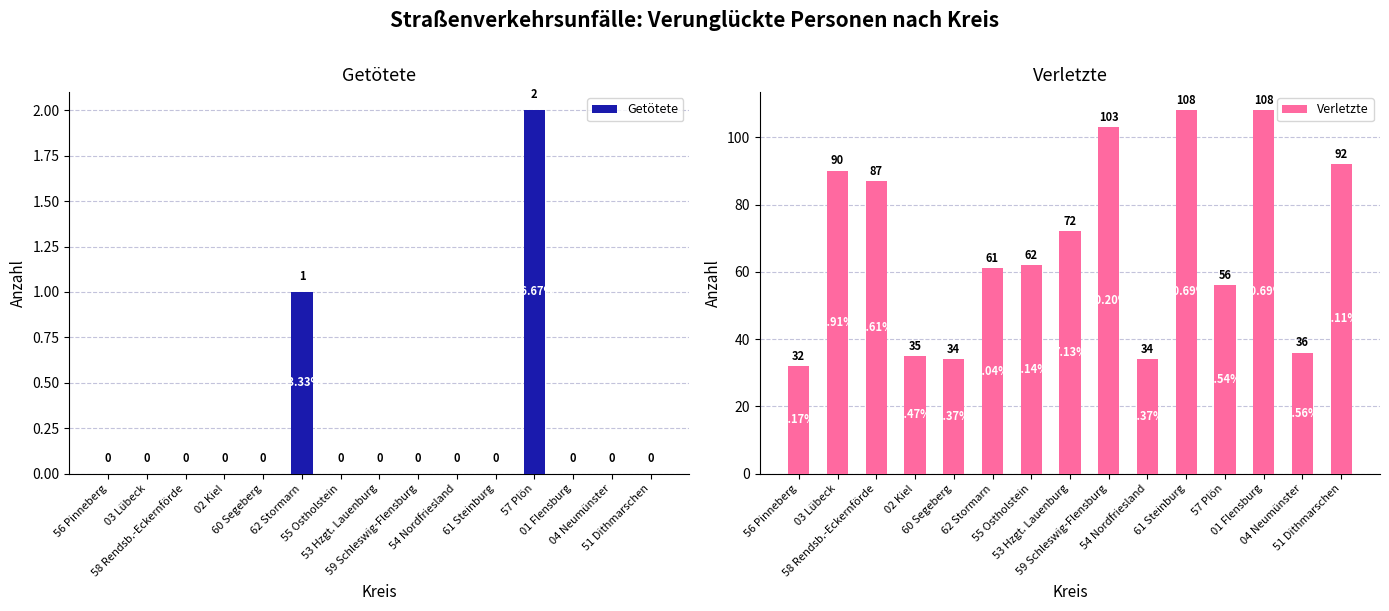

Reading left to right, extract all data points from this chart.

Getötete: 56 Pinneberg=0	03 Lübeck=0	58 Rendsb.-Eckernförde=0	02 Kiel=0	60 Segeberg=0	62 Stormarn=1	55 Ostholstein=0	53 Hzgt. Lauenburg=0	59 Schleswig-Flensburg=0	54 Nordfriesland=0	61 Steinburg=0	57 Plön=2	01 Flensburg=0	04 Neumünster=0	51 Dithmarschen=0
Verletzte: 56 Pinneberg=32	03 Lübeck=90	58 Rendsb.-Eckernförde=87	02 Kiel=35	60 Segeberg=34	62 Stormarn=61	55 Ostholstein=62	53 Hzgt. Lauenburg=72	59 Schleswig-Flensburg=103	54 Nordfriesland=34	61 Steinburg=108	57 Plön=56	01 Flensburg=108	04 Neumünster=36	51 Dithmarschen=92